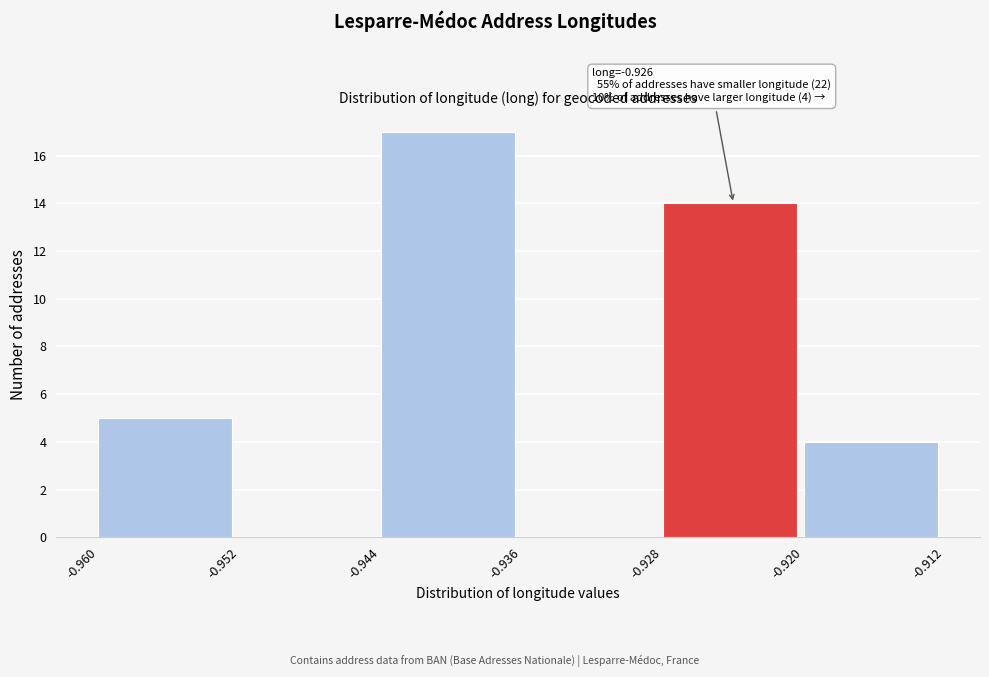

Which range on the x-axis has the tallest bar?

-0.944 to -0.936